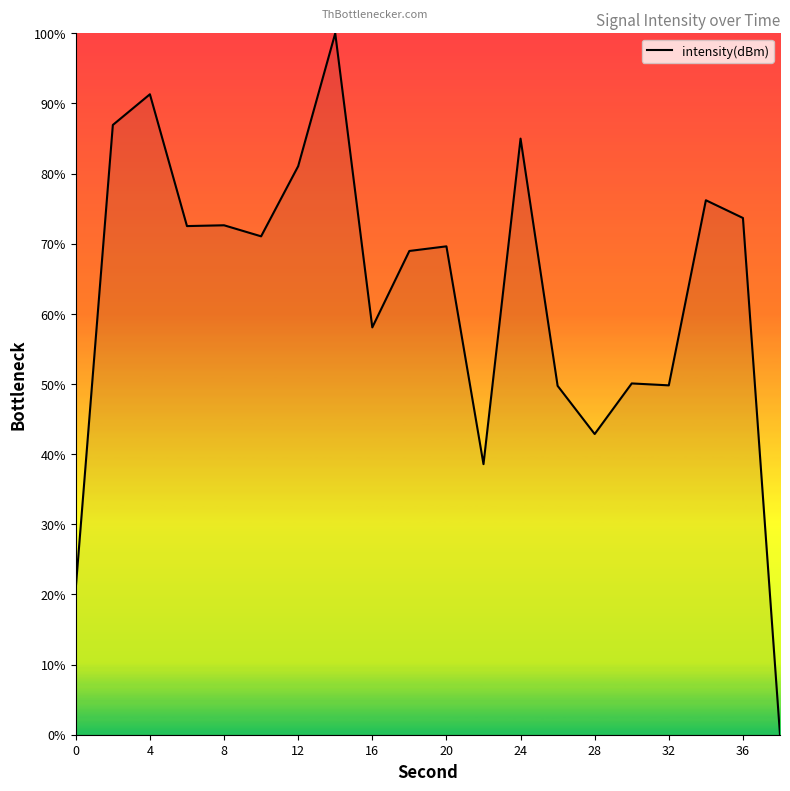

What is the greatest value displayed?

100.0